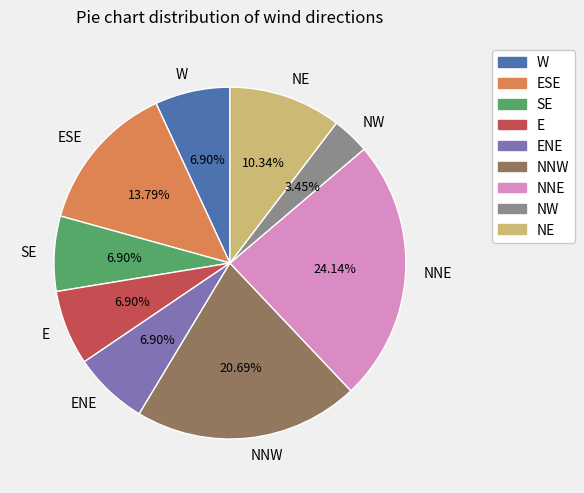

How many slices are in this pie chart?

9